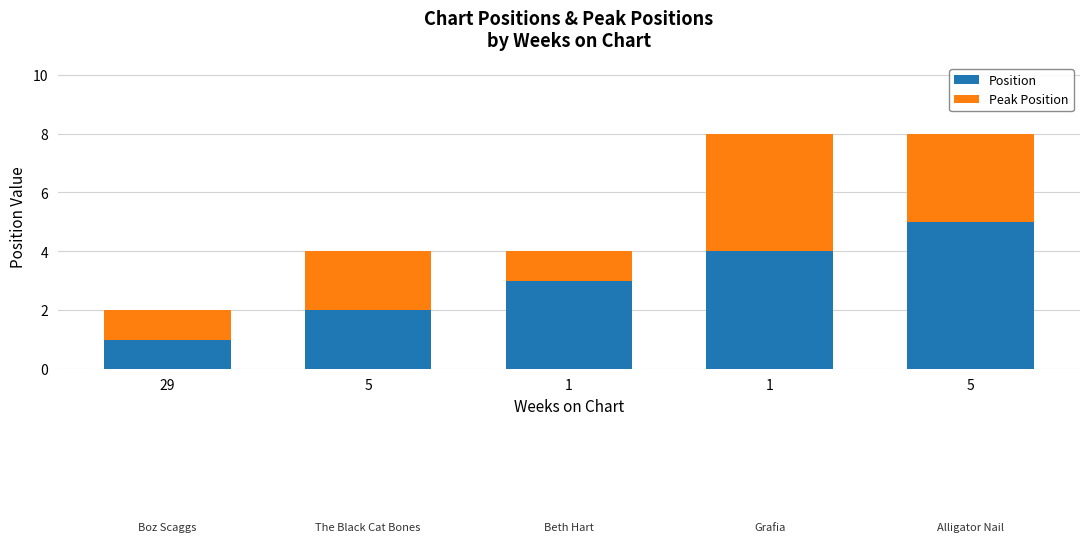

How many distinct data groups are displayed?

2